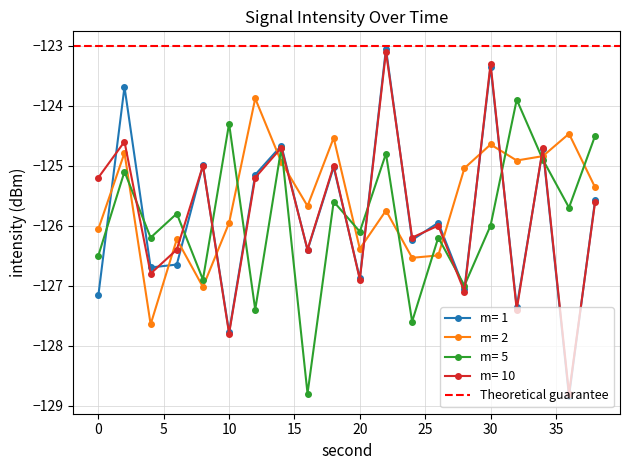

What is the difference between the second_series values at 34 and 38?

0.5